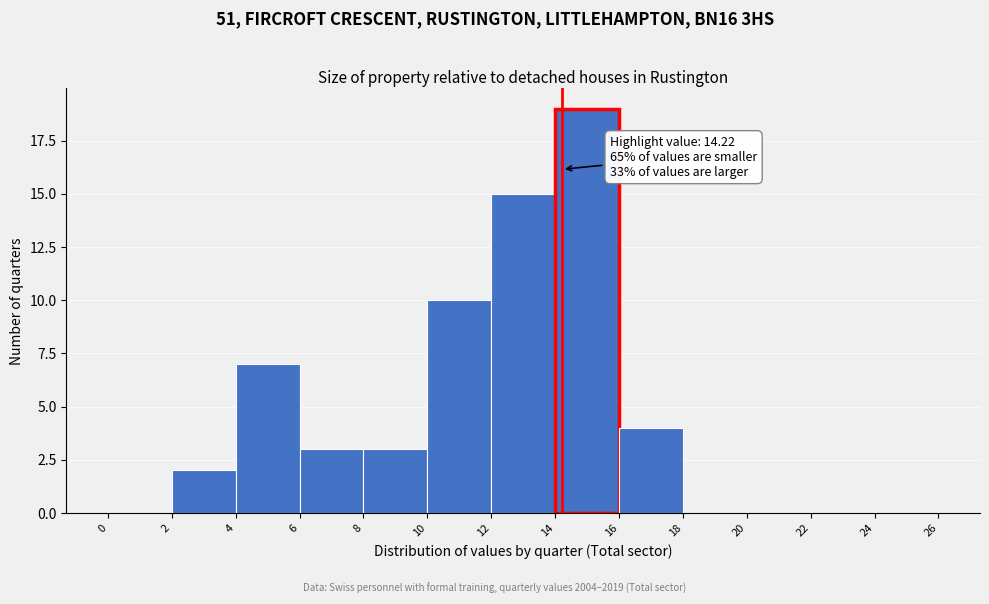

Which range on the x-axis has the tallest bar?

14 to 16